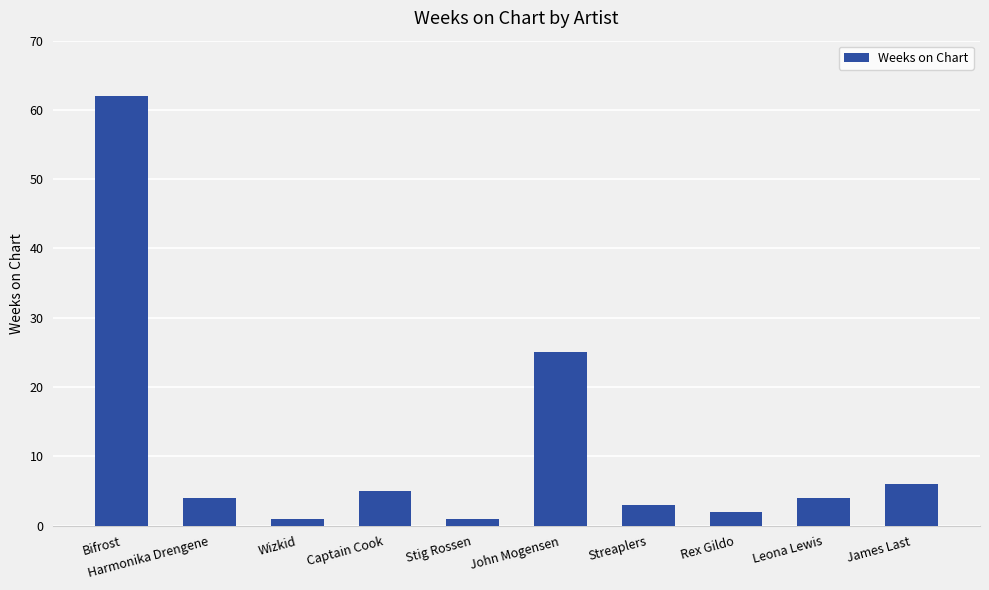

Count the number of data series in this chart.

1